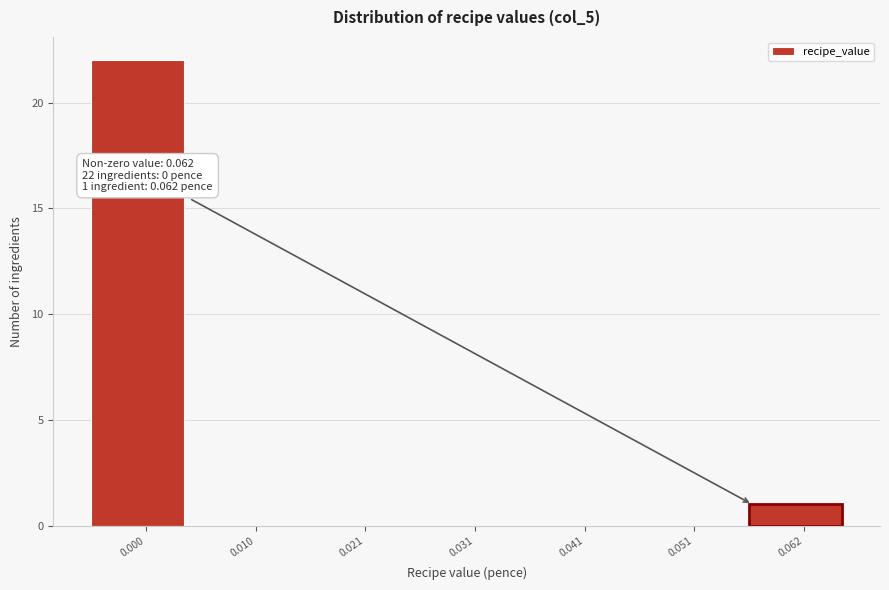

Reading left to right, what are all the values shown in this chart?

0.000=22	0.010=0	0.021=0	0.031=0	0.041=0	0.051=0	0.062=1